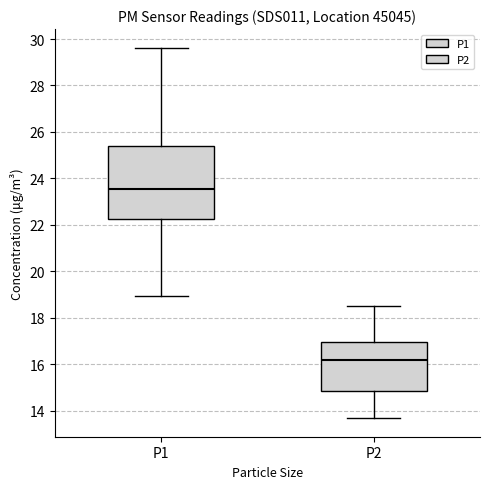

Which box is the tallest, from its lower edge to its upper edge?

P1